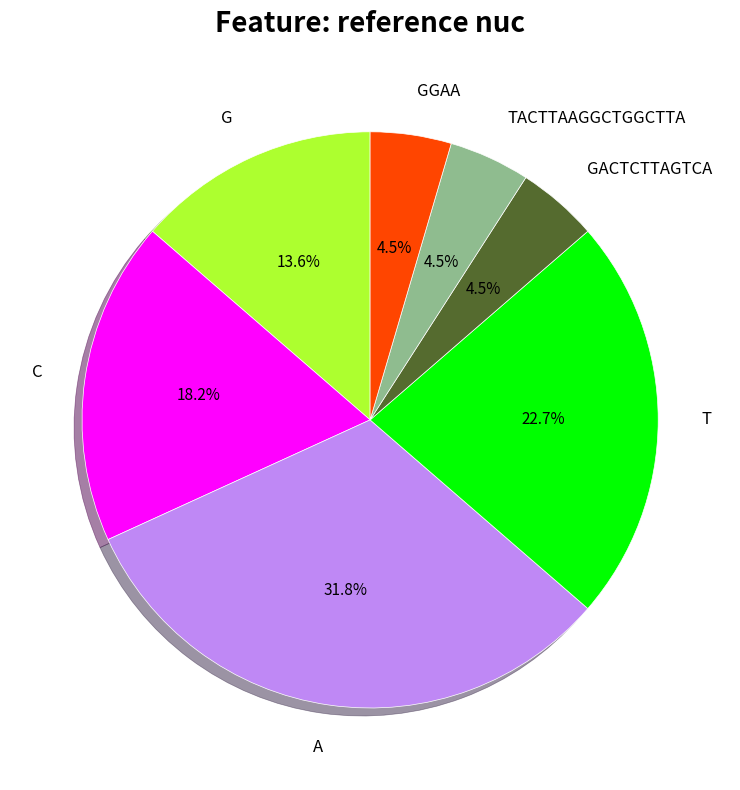

The A slice represents 22% of the pie. True or false?

False